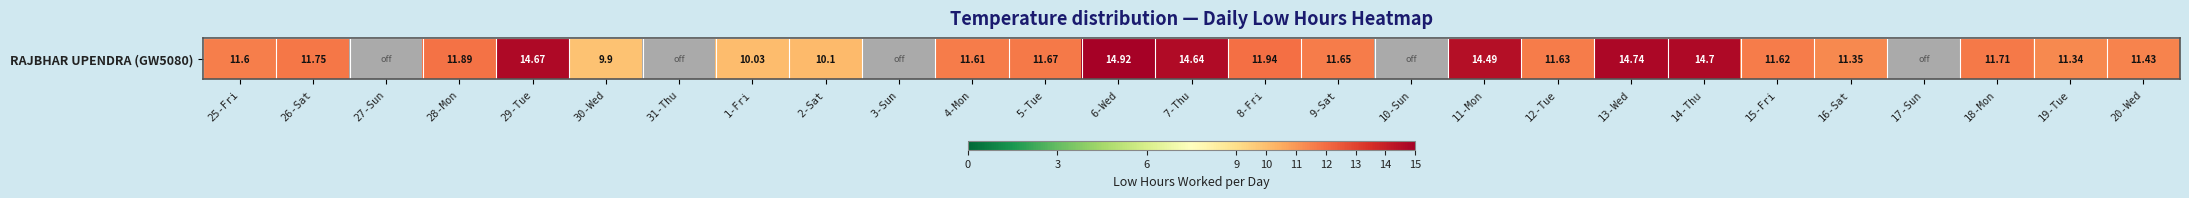

Rank the categories by value from lowest to highest.

27-Sun, 31-Thu, 3-Sun, 10-Sun, 17-Sun, 30-Wed, 1-Fri, 2-Sat, 19-Tue, 16-Sat, 20-Wed, 25-Fri, 4-Mon, 15-Fri, 12-Tue, 9-Sat, 5-Tue, 18-Mon, 26-Sat, 28-Mon, 8-Fri, 11-Mon, 7-Thu, 29-Tue, 14-Thu, 13-Wed, 6-Wed